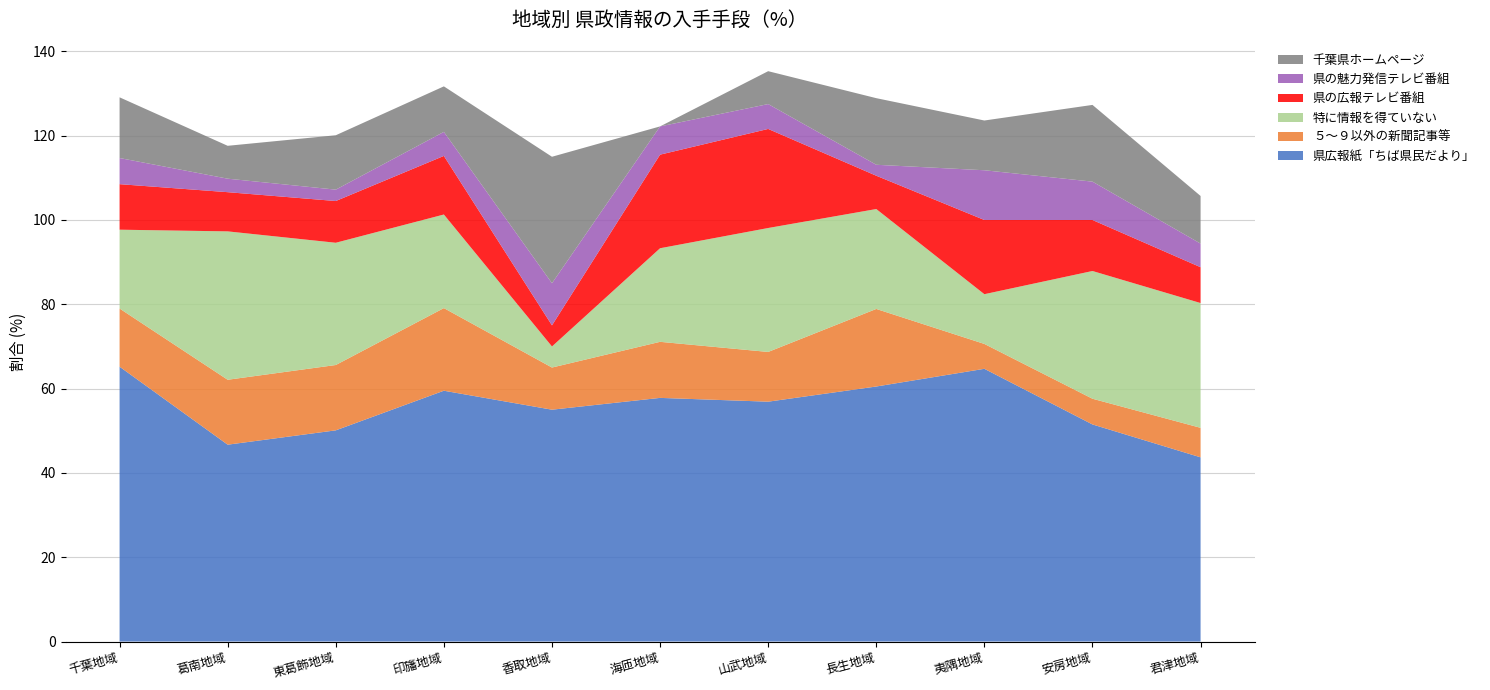

Reading right to left, list all the values displayed in this chart.

県広報紙「ちば県民だより」: 君津地域=43.7	安房地域=51.5	夷隅地域=64.7	長生地域=60.5	山武地域=56.9	海匝地域=57.8	香取地域=55.0	印旛地域=59.5	東葛飾地域=50.1	葛南地域=46.7	千葉地域=65.2
５～９以外の新聞記事等: 君津地域=7.0	安房地域=6.1	夷隅地域=5.9	長生地域=18.4	山武地域=11.8	海匝地域=13.3	香取地域=10.0	印旛地域=19.6	東葛飾地域=15.5	葛南地域=15.4	千葉地域=13.8
特に情報を得ていない: 君津地域=29.6	安房地域=30.3	夷隅地域=11.8	長生地域=23.7	山武地域=29.4	海匝地域=22.2	香取地域=5.0	印旛地域=22.2	東葛飾地域=29.0	葛南地域=35.2	千葉地域=18.7
県の広報テレビ番組: 君津地域=8.5	安房地域=12.1	夷隅地域=17.6	長生地域=7.9	山武地域=23.5	海匝地域=22.2	香取地域=5.0	印旛地域=13.9	東葛飾地域=9.9	葛南地域=9.3	千葉地域=10.8
県の魅力発信テレビ番組: 君津地域=5.6	安房地域=9.1	夷隅地域=11.8	長生地域=2.6	山武地域=5.9	海匝地域=6.7	香取地域=10.0	印旛地域=5.7	東葛飾地域=2.7	葛南地域=3.2	千葉地域=6.2
千葉県ホームページ: 君津地域=11.3	安房地域=18.2	夷隅地域=11.8	長生地域=15.8	山武地域=7.8	海匝地域=0.0	香取地域=30.0	印旛地域=10.8	東葛飾地域=12.9	葛南地域=7.8	千葉地域=14.4